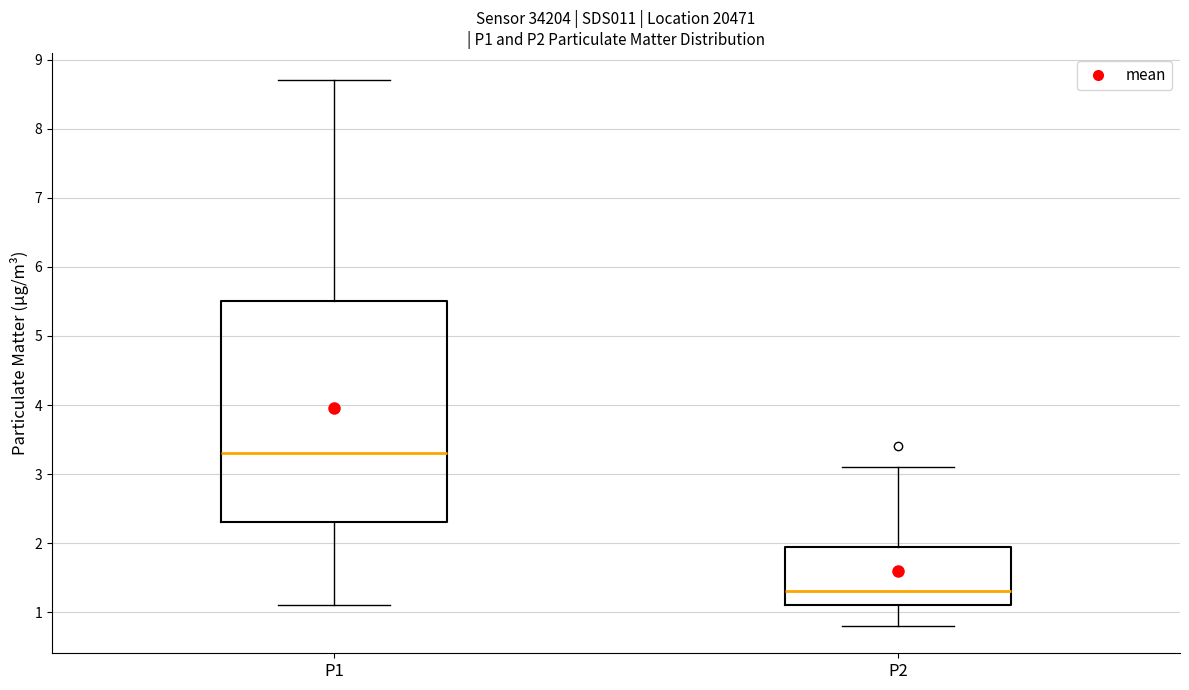

Where does the upper whisker of the box for P2 end on the y-axis? The values are not printed on the chart, so give them approximately, as read against the axis.

3.1